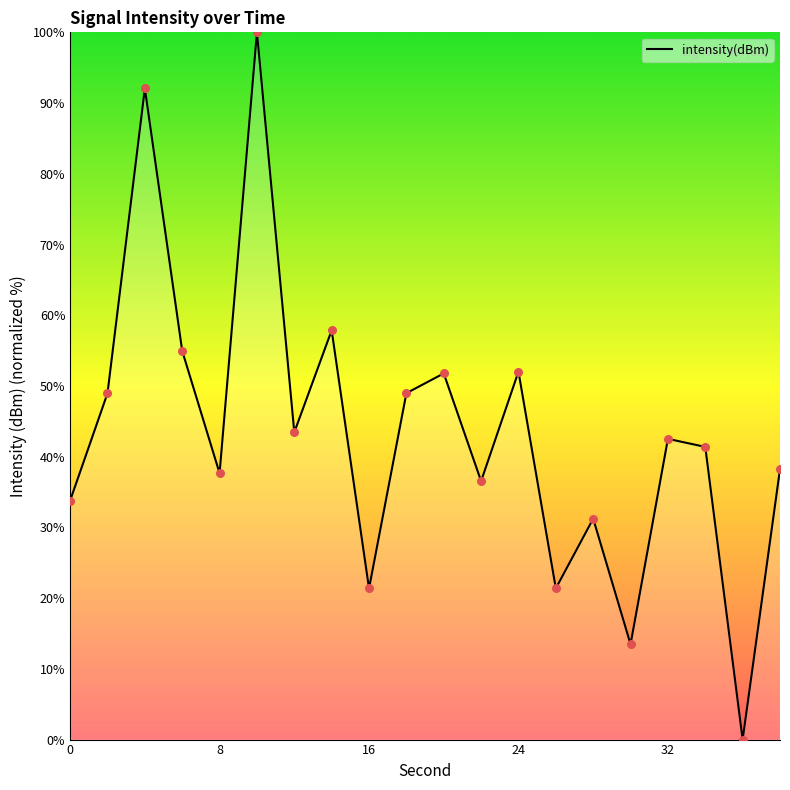

What is the greatest value displayed?

100.0